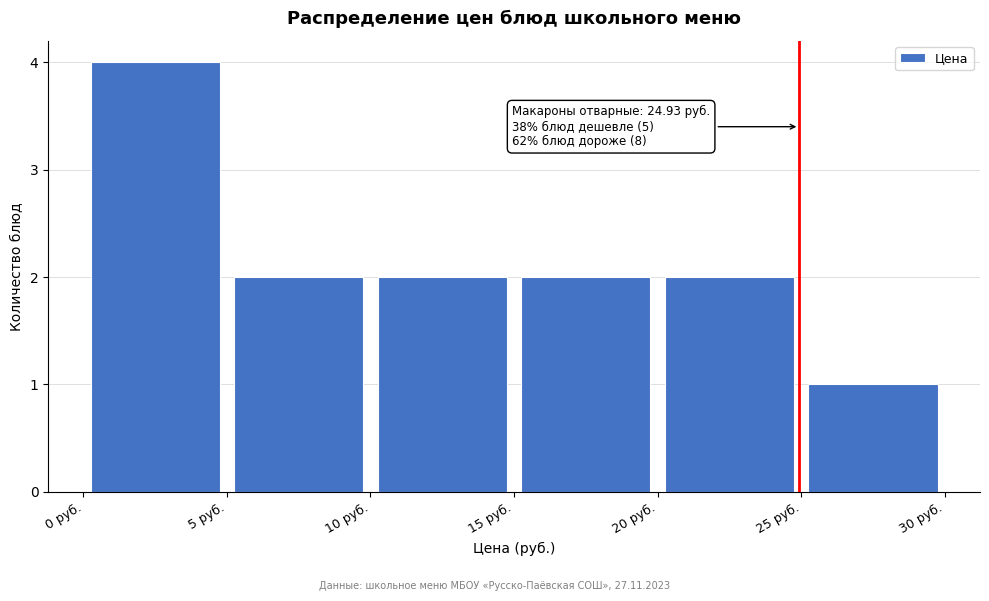

Over which range of the x-axis is the bar tallest?

0 to 5